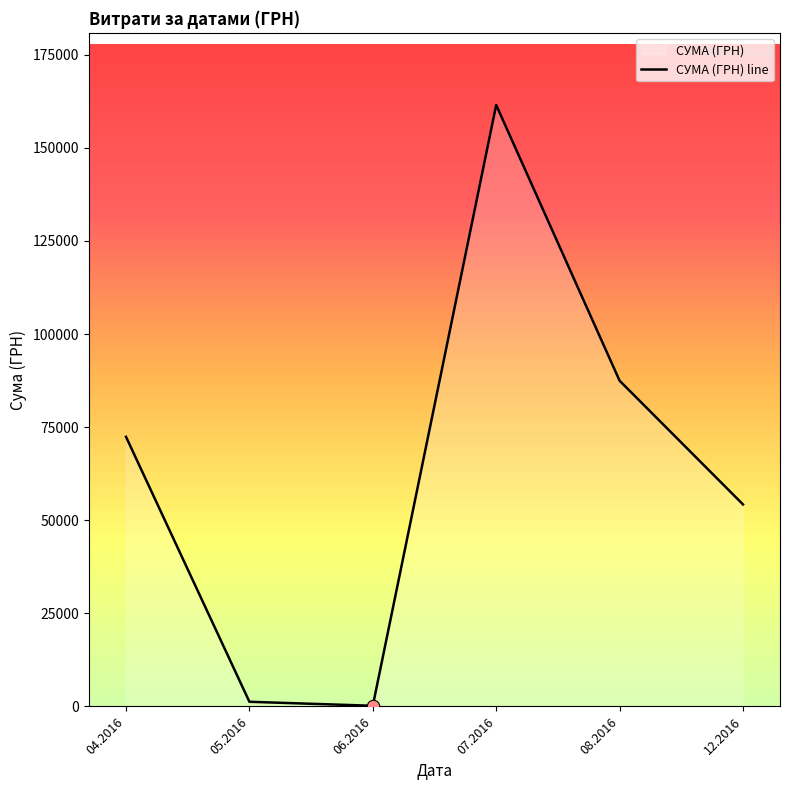

What is the change in value from 07.2016 to 08.2016?

-74040.1